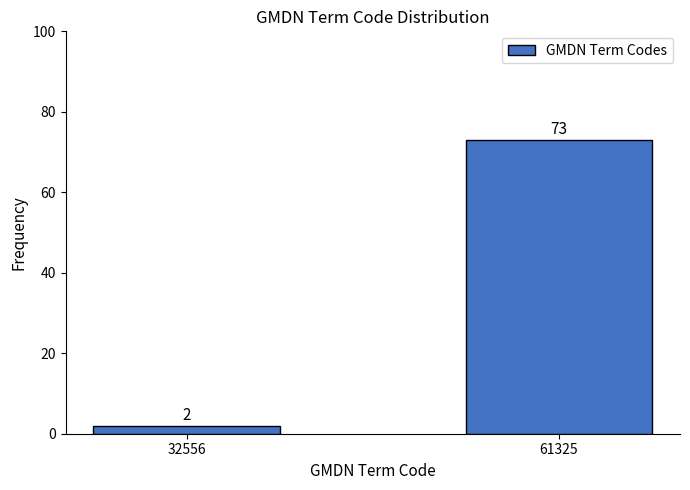

Reading left to right, list all the values displayed in this chart.

32556=2	61325=73